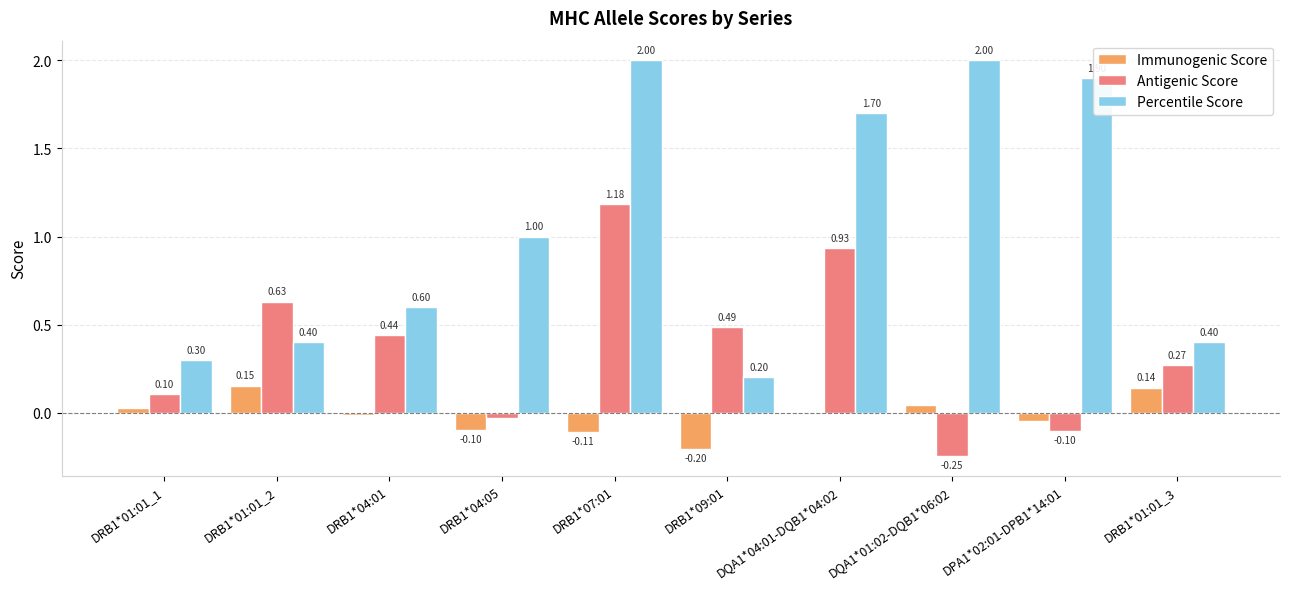

What is the sum of all Antigenic Score values?

3.7